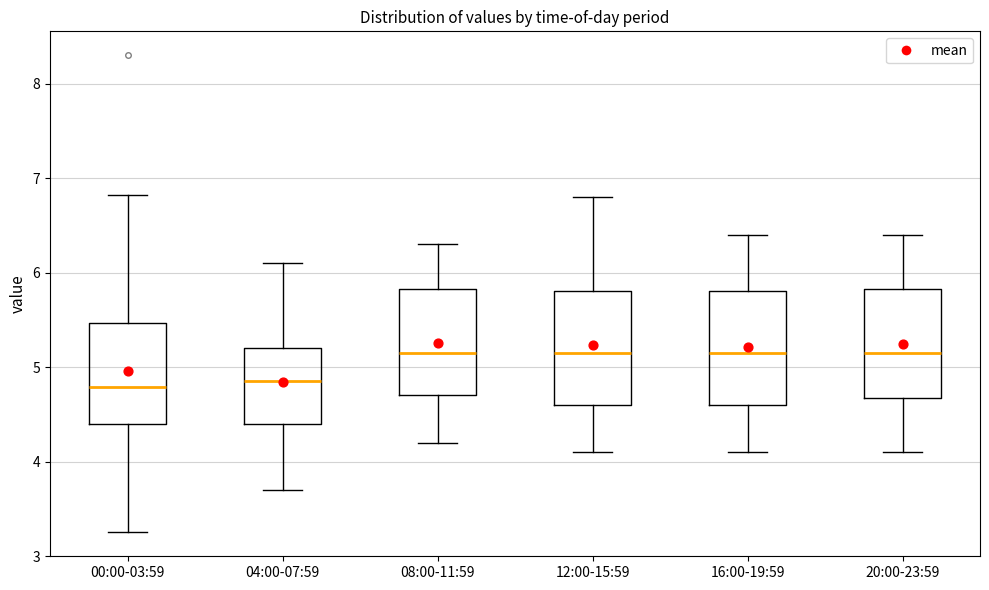

Where is the upper edge of the box for 08:00-11:59 on the y-axis? The values are not printed on the chart, so give them approximately, as read against the axis.

5.8